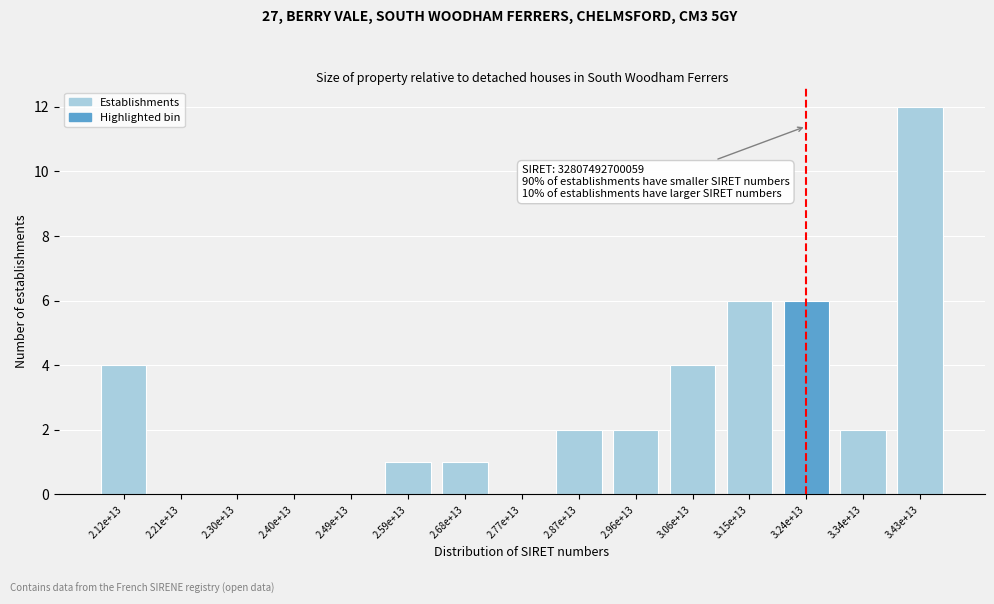

Reading left to right, what are all the values shown in this chart?

2.12e+13=4	2.21e+13=0	2.30e+13=0	2.40e+13=0	2.49e+13=0	2.59e+13=1	2.68e+13=1	2.77e+13=0	2.87e+13=2	2.96e+13=2	3.06e+13=4	3.15e+13=6	3.24e+13=6	3.34e+13=2	3.43e+13=12